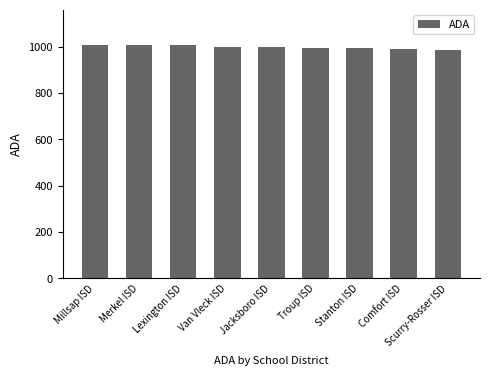

What is the label of the 5th bar from the left?

Jacksboro ISD